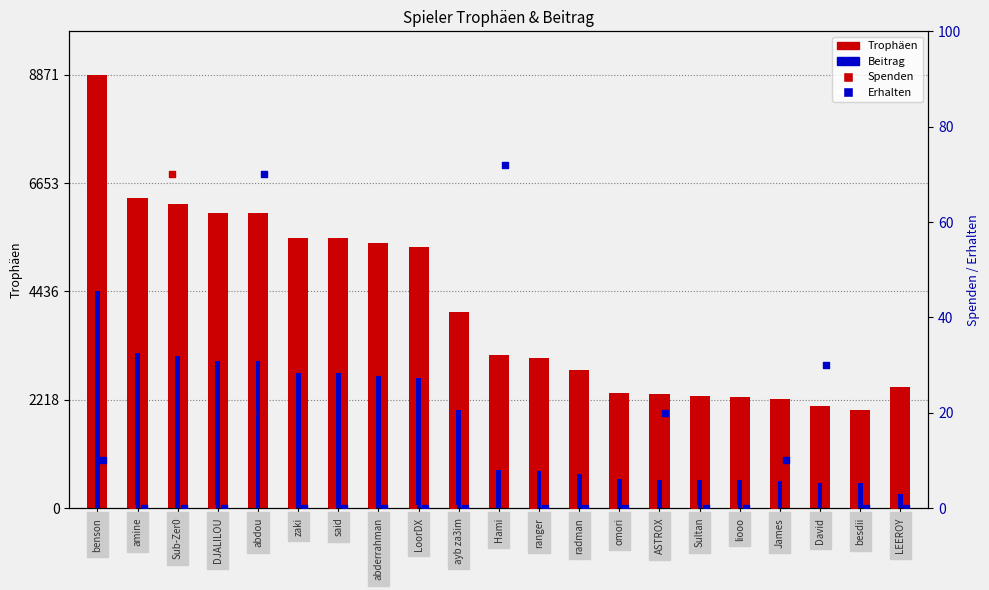

What is the total value across all series at benson?

13398